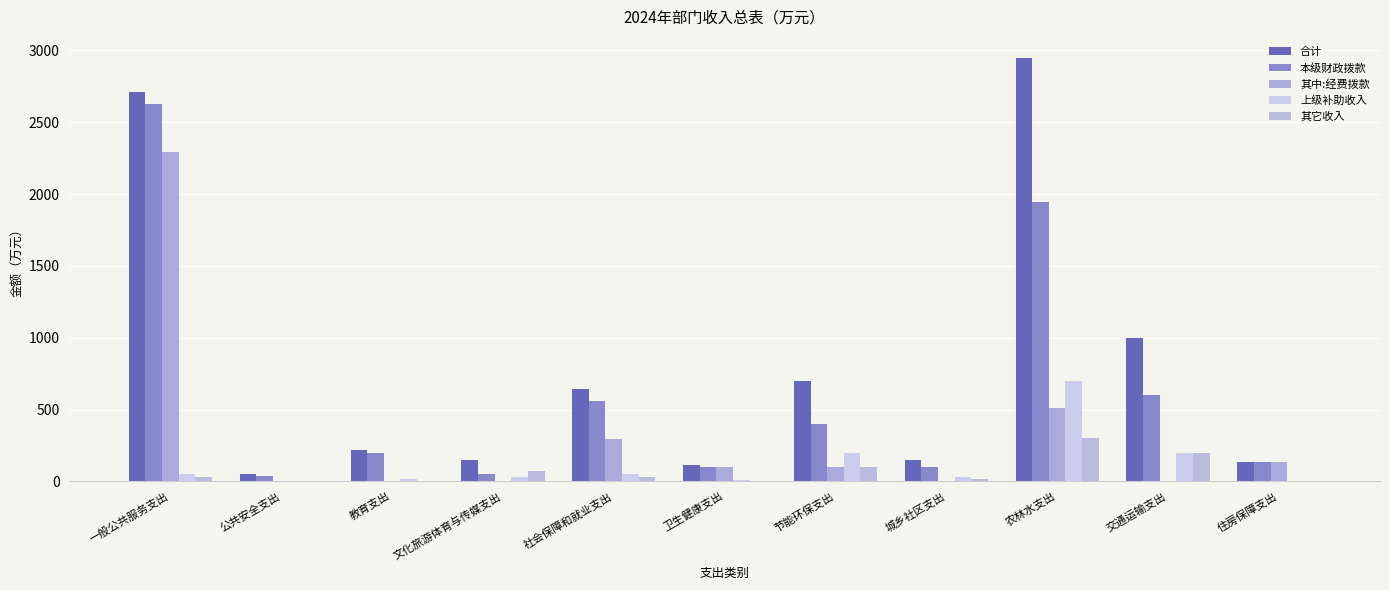

What is the value of the 本级财政拨款 bar at the 2nd from the left?

40.0